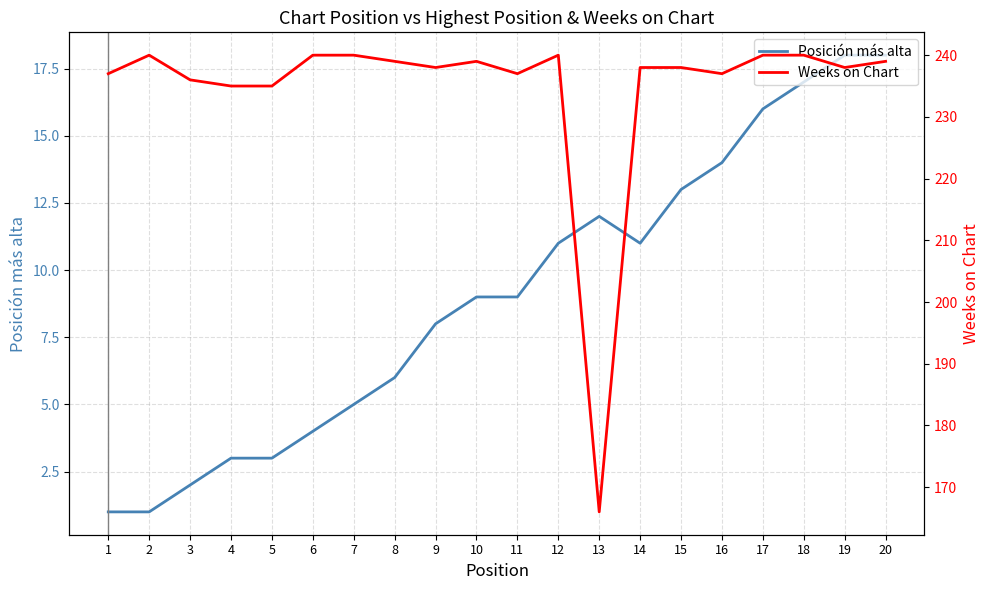

The Posición más alta series shows 1 at 1. True or false?

True